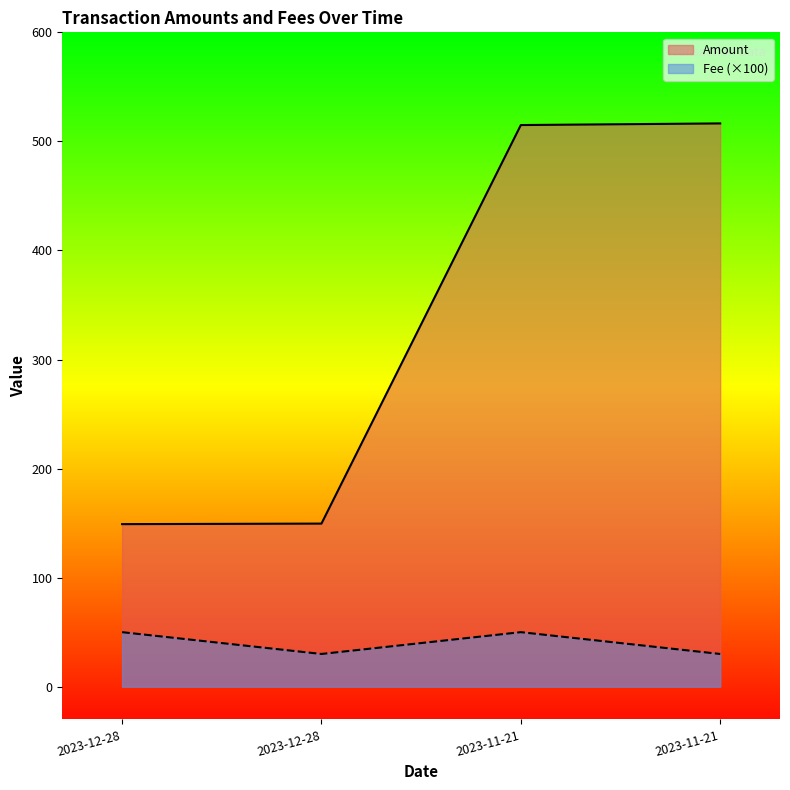

How many data points in Amount are less than 514?

2